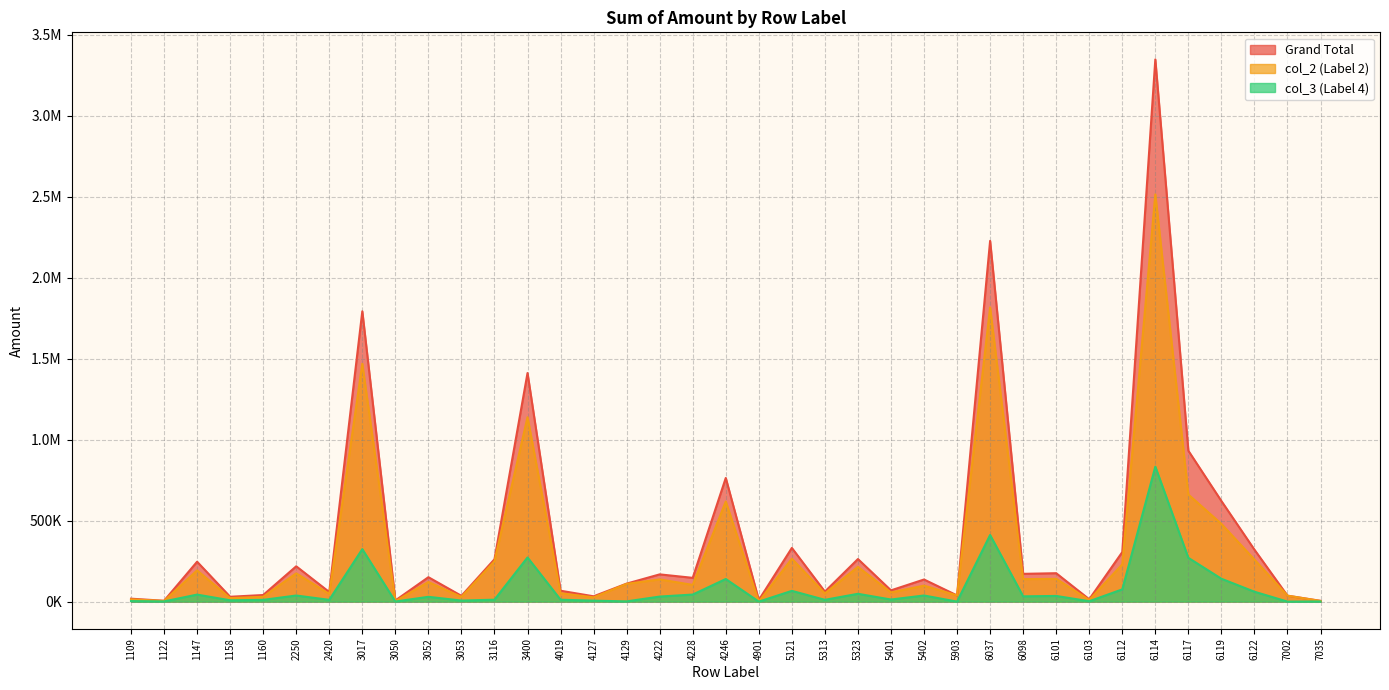

What is the approximate value of Grand Total at 7035?

4862.7